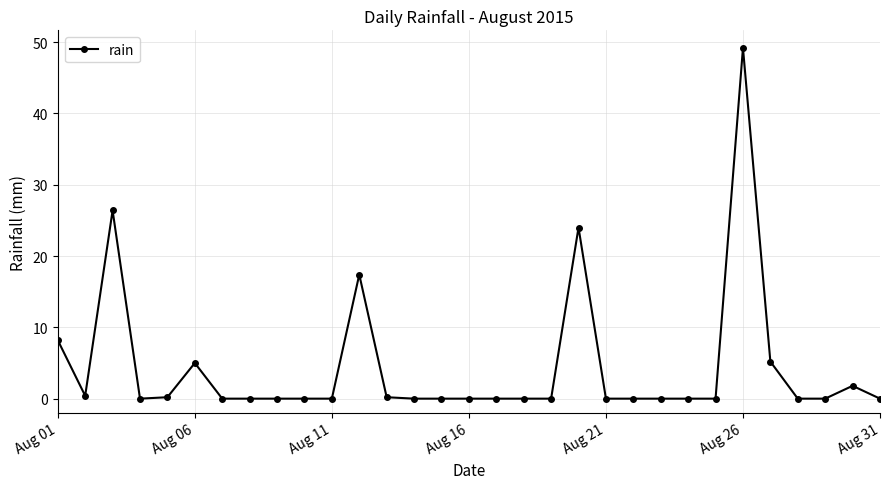

True or false: there are more than 0 points higher than both neighbors.

True